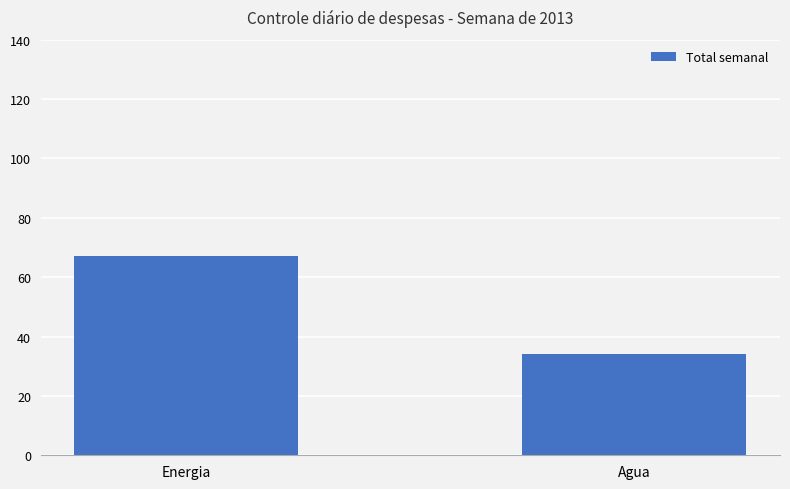

Which has a higher value, Agua or Energia?

Energia